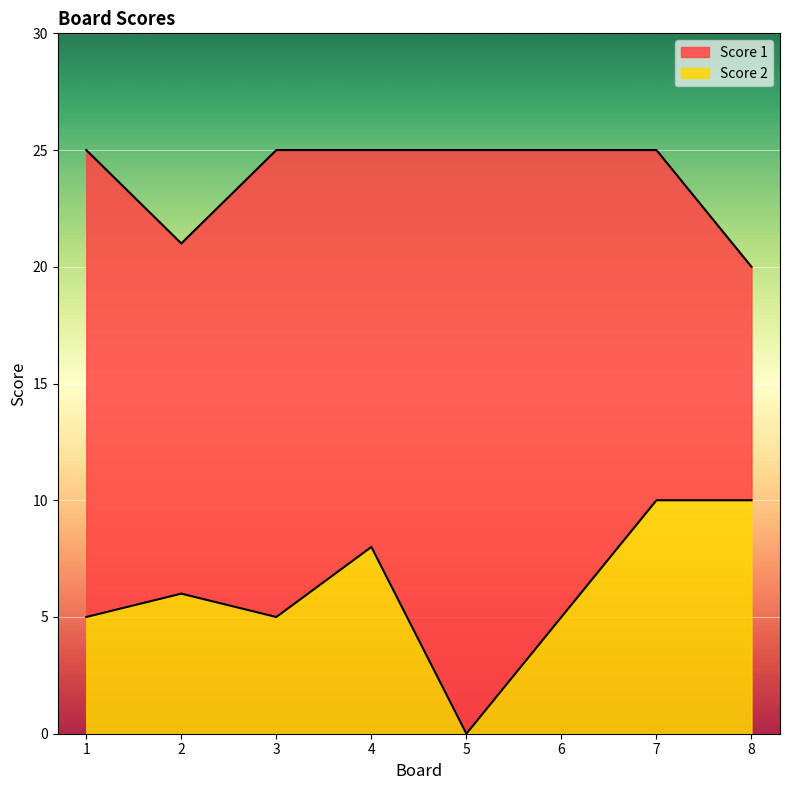

How many lines are shown in the chart?

2